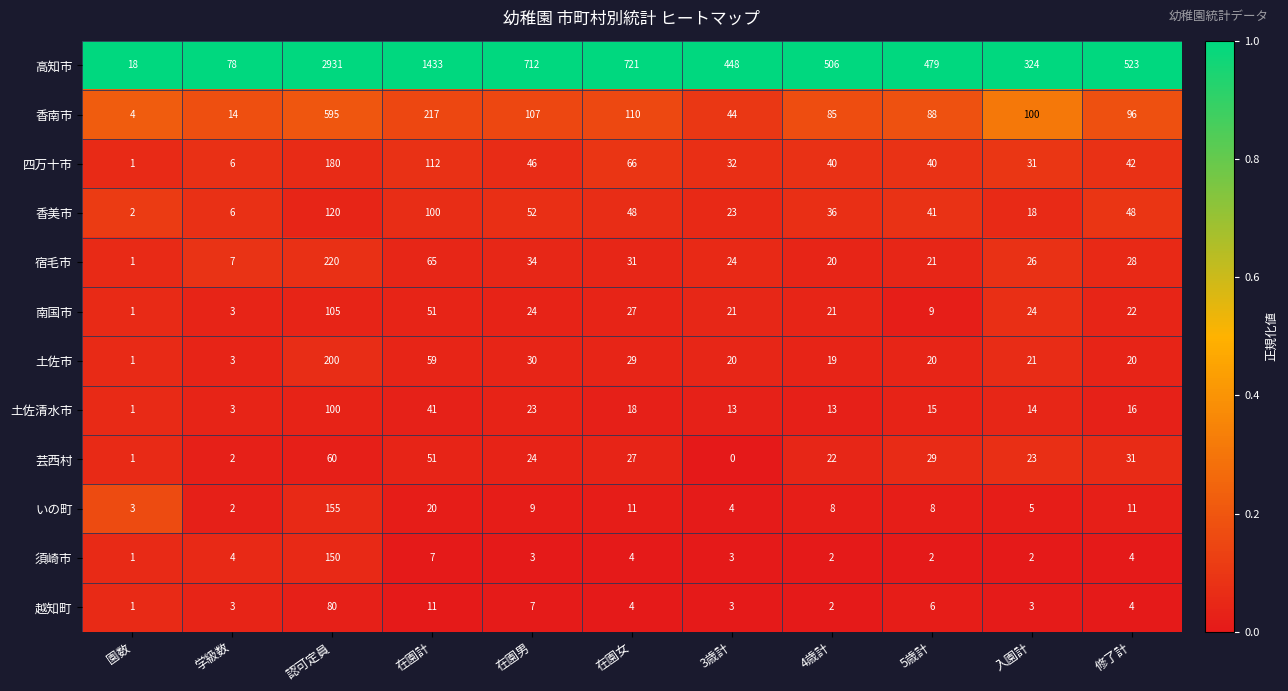

What is the average value of the 四万十市 series?

54